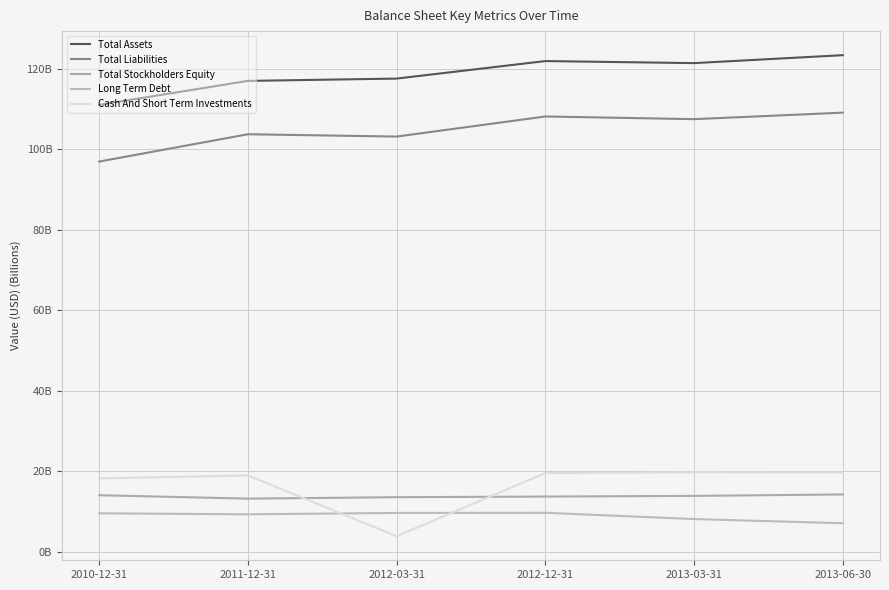

True or false: Total Stockholders Equity and Total Liabilities intersect in this chart.

False